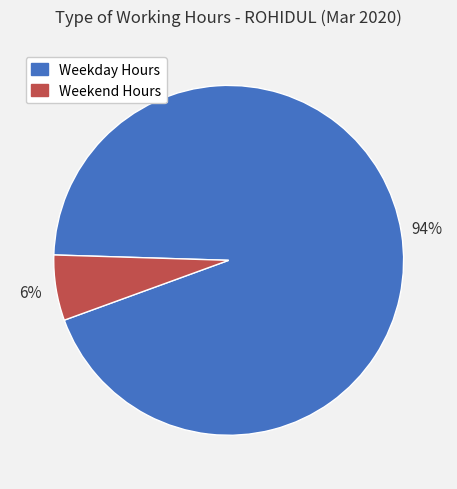

The Weekday Hours slice represents 94% of the pie. True or false?

True